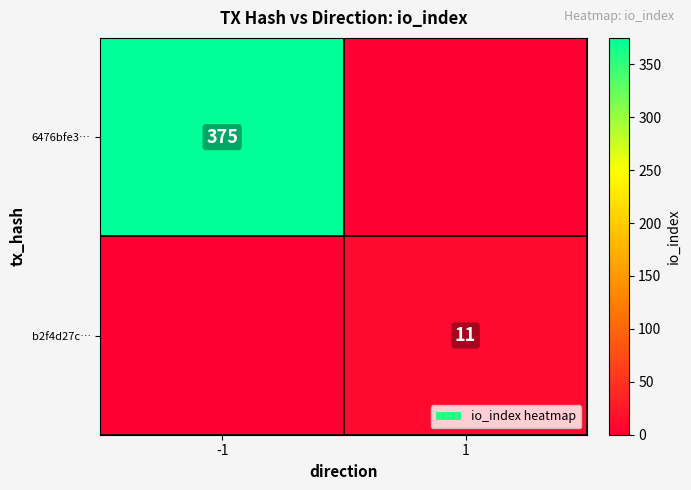

Is the value of b2f4d27c… at 1 greater than the value of 6476bfe3… at -1?

No